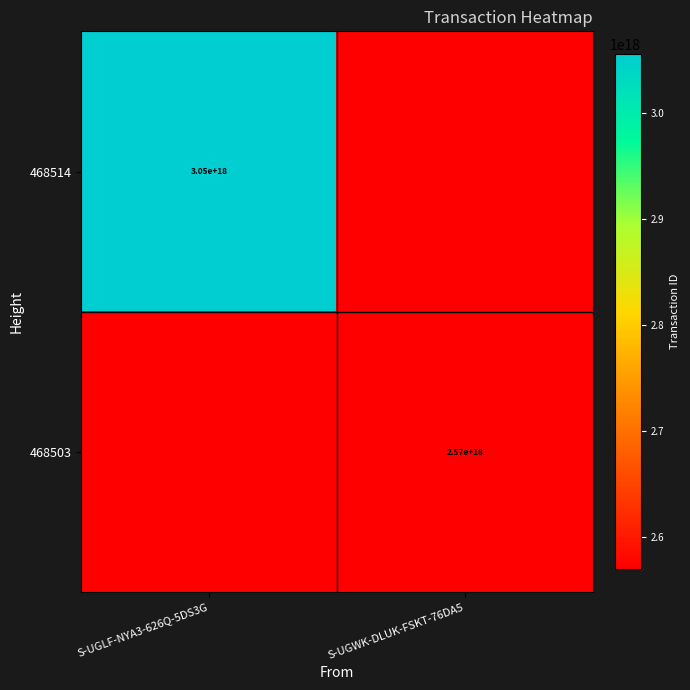

Count the number of data series in this chart.

2